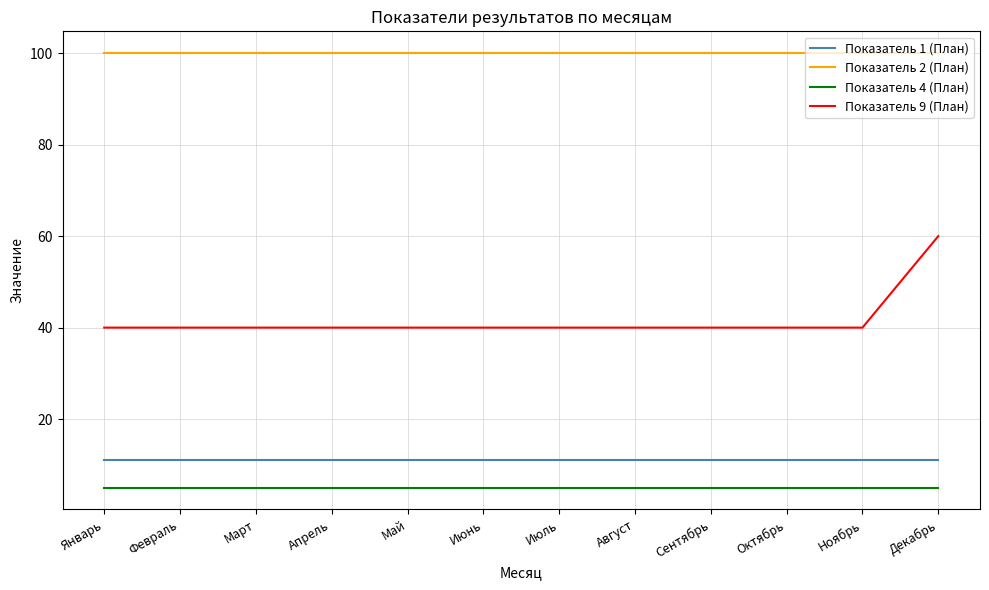

True or false: Показатель 1 (План) and Показатель 2 (План) intersect in this chart.

False